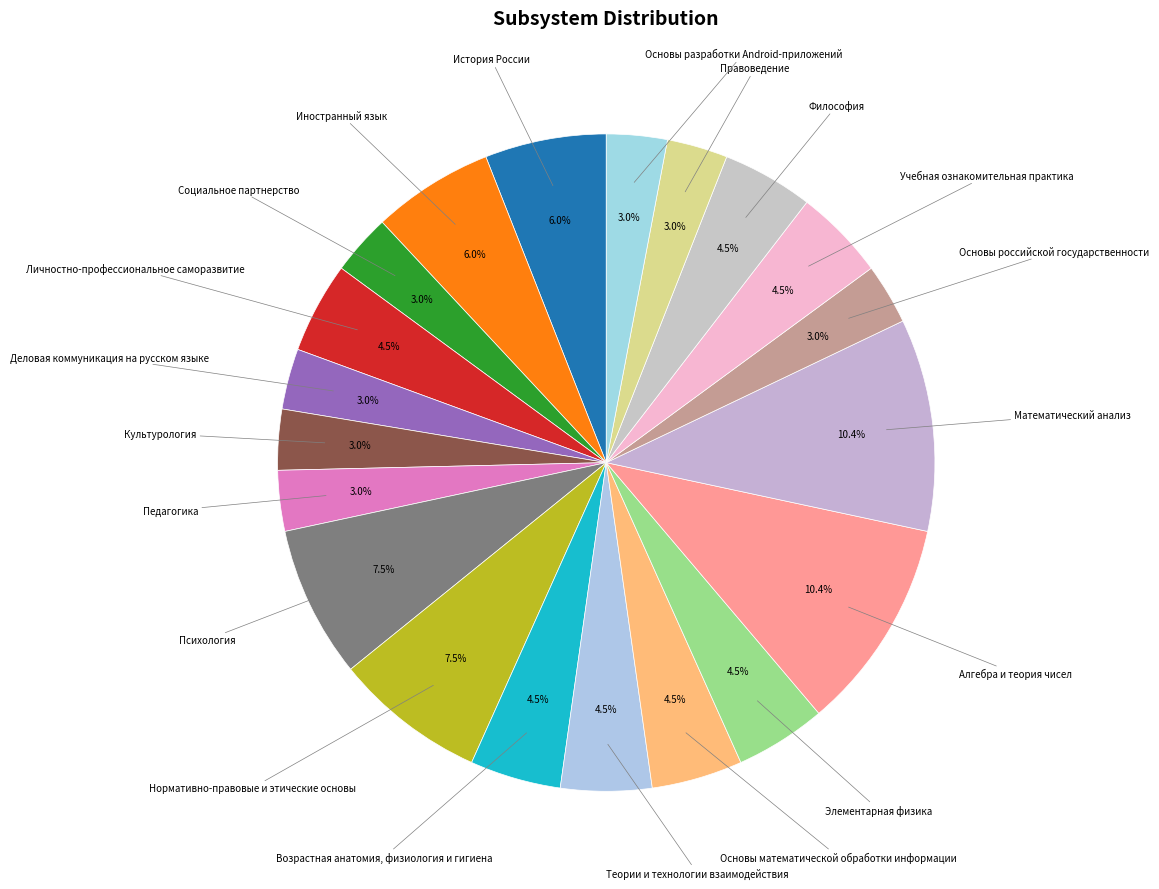

How many slices are in this pie chart?

20